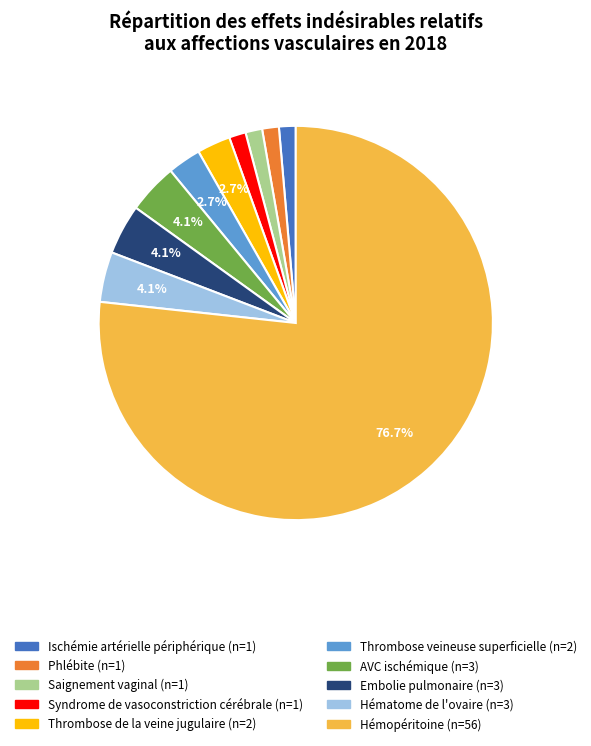

Does any single category account for the majority?

Yes